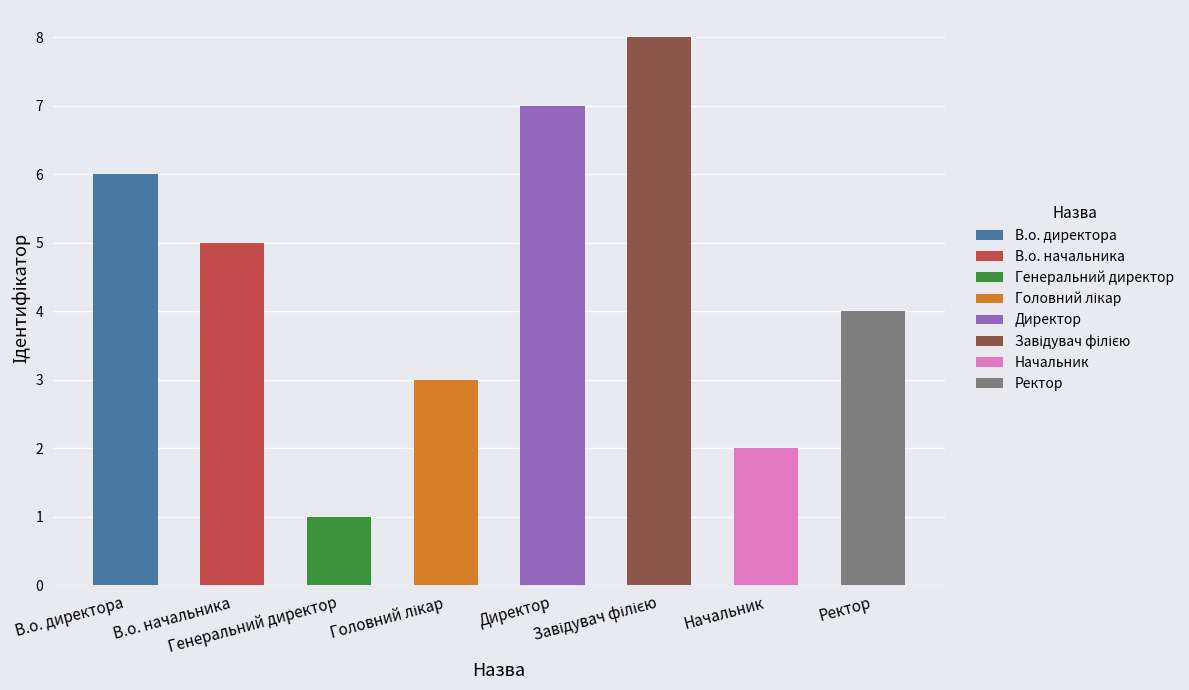

What is the maximum value shown in the chart?

8